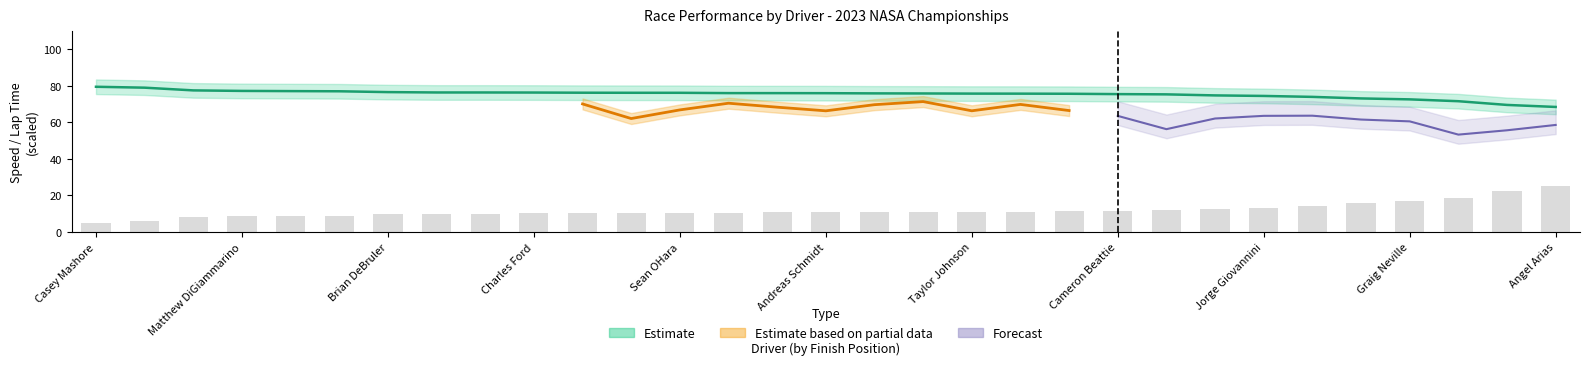

What is the minimum value for Best Lap time?

5.0